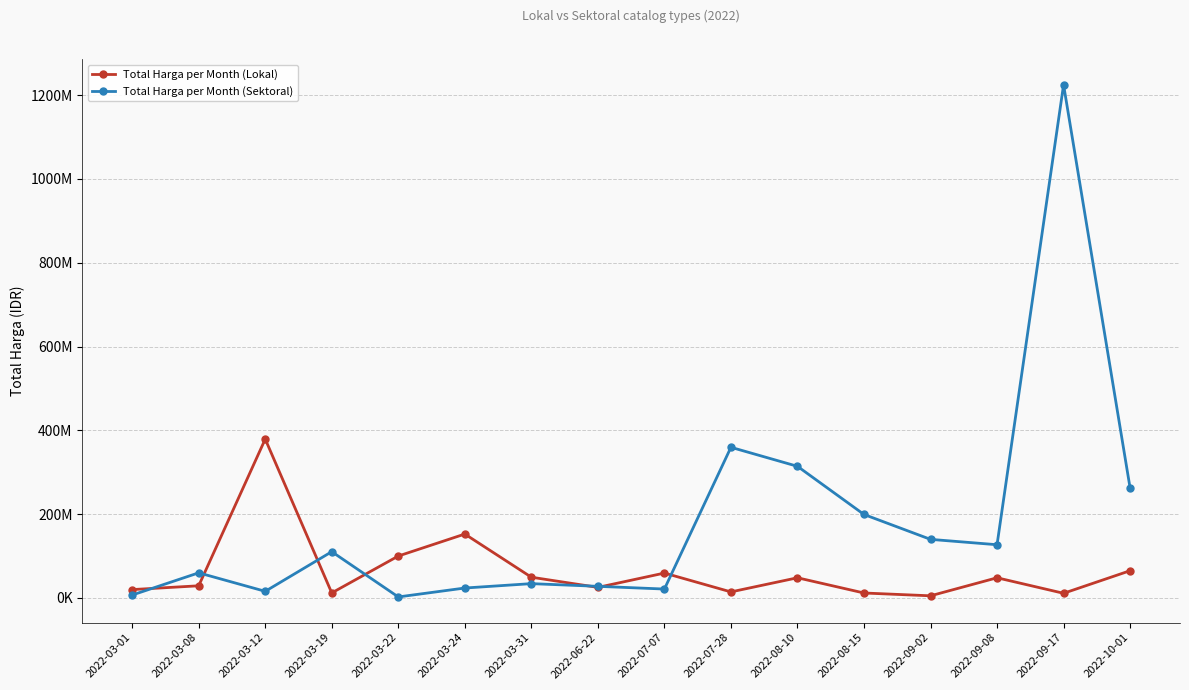

Where do Total Harga per Month (Lokal) and Total Harga per Month (Sektoral) first cross each other?

2022-03-01 and 2022-03-08